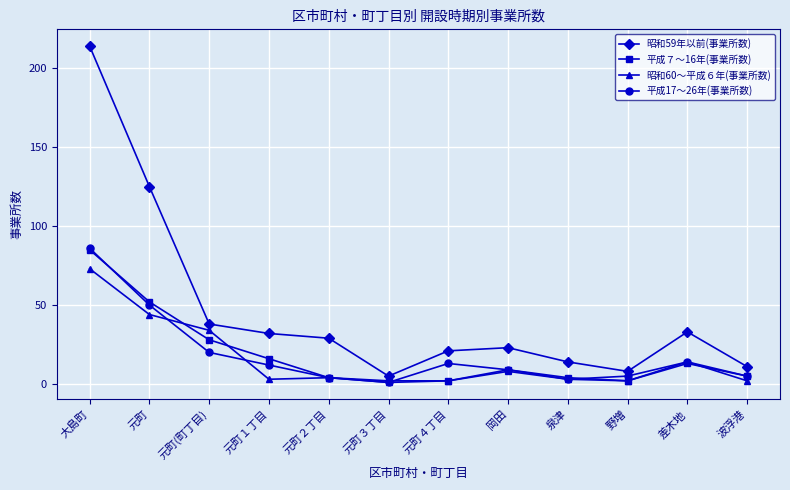

True or false: 平成７～16年(事業所数) and 昭和59年以前(事業所数) intersect in this chart.

False